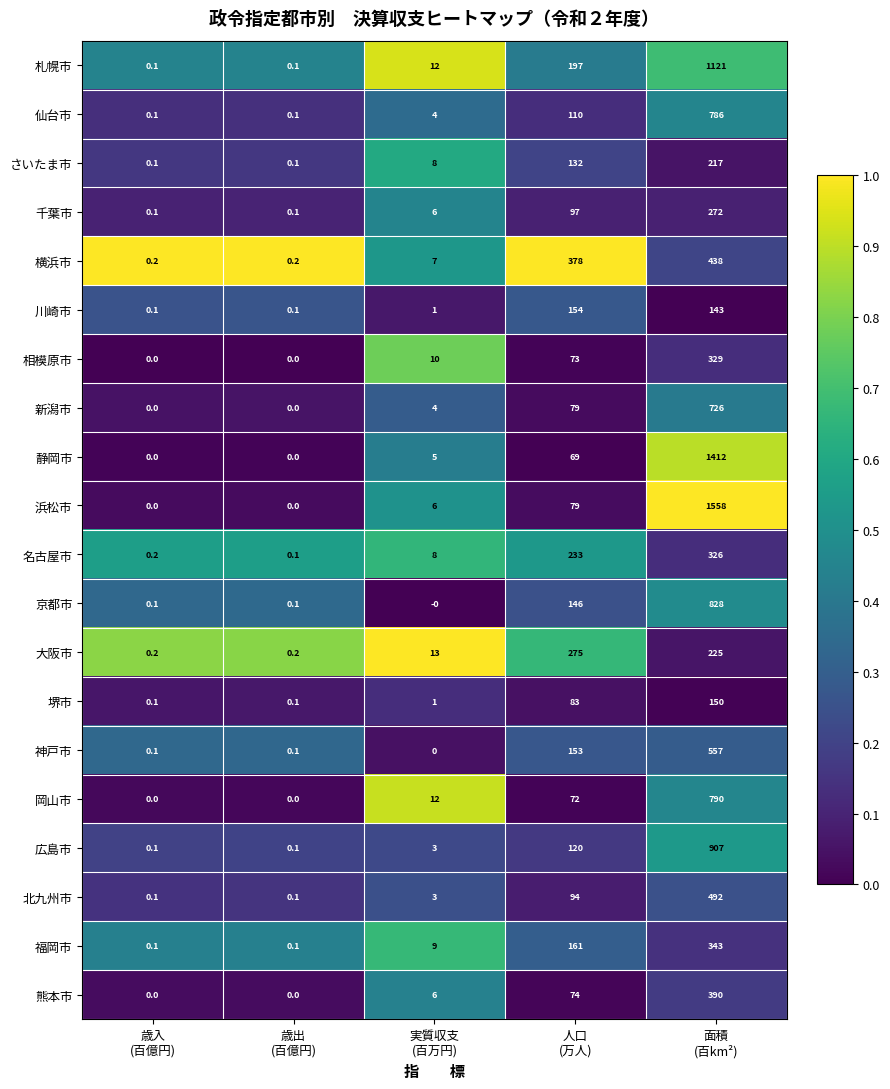

What is the maximum value for 広島市?

907.0